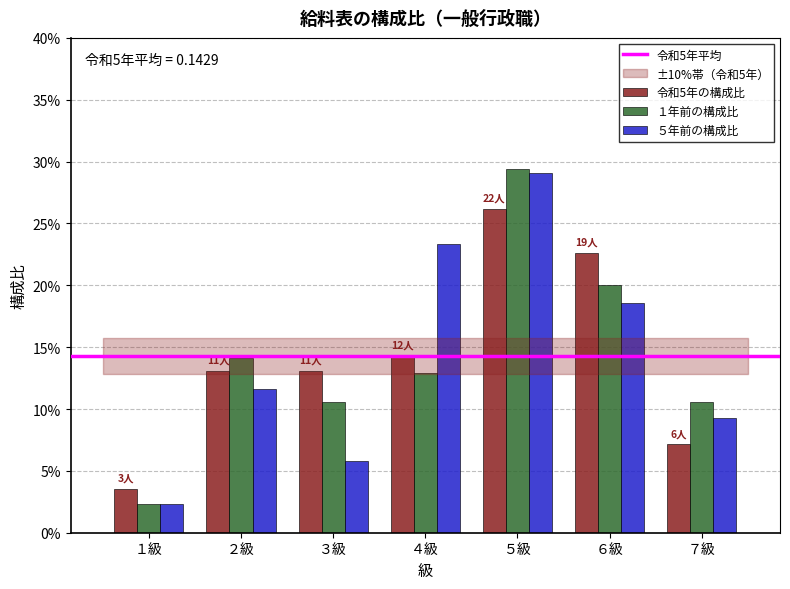

Does the chart contain any negative values?

No